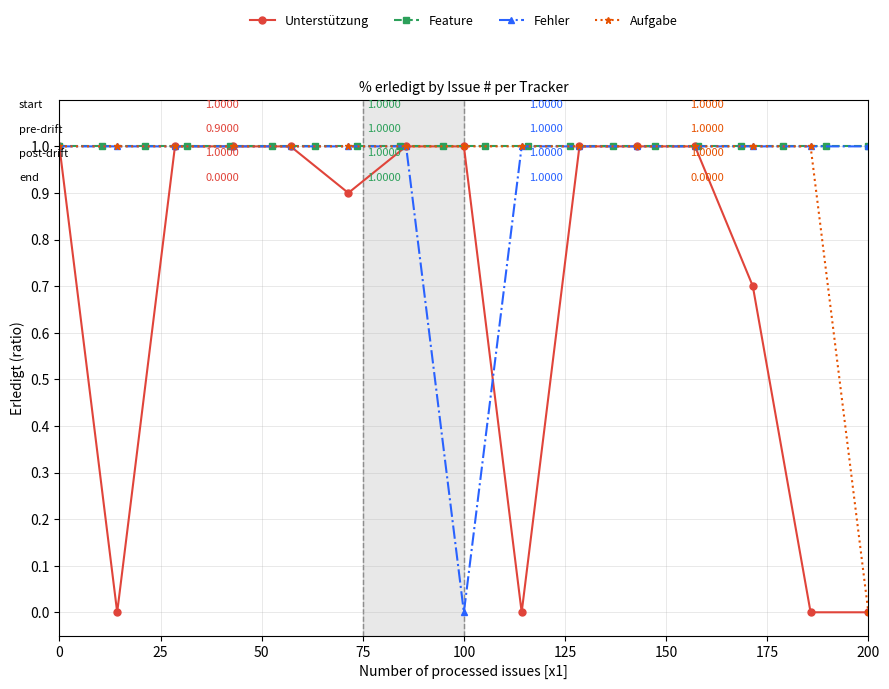

The Fehler series shows 0.0 at 100. True or false?

True